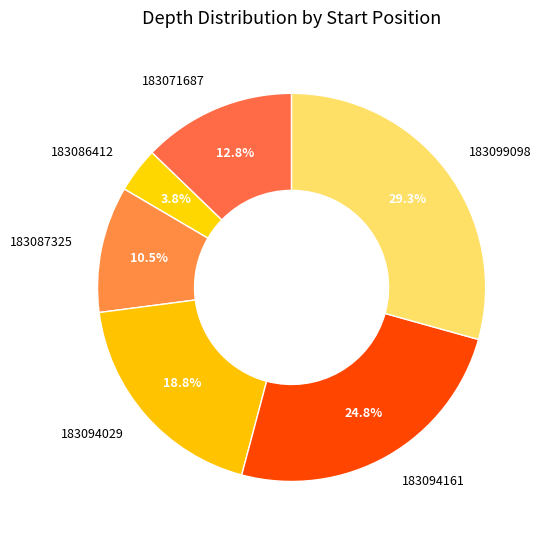

Is 183087325 the majority of the pie?

No